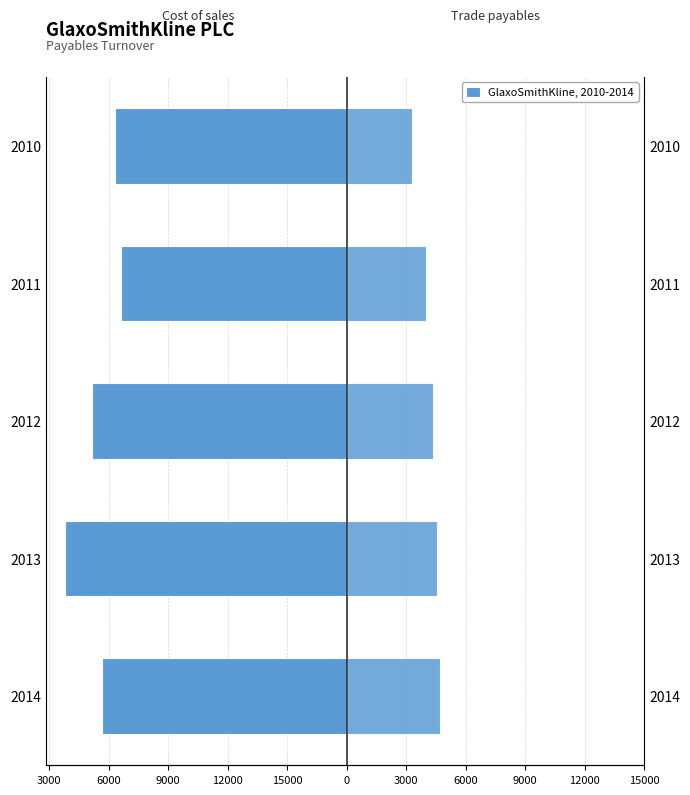

The value of Trade payables at 2014 is 6689. True or false?

False